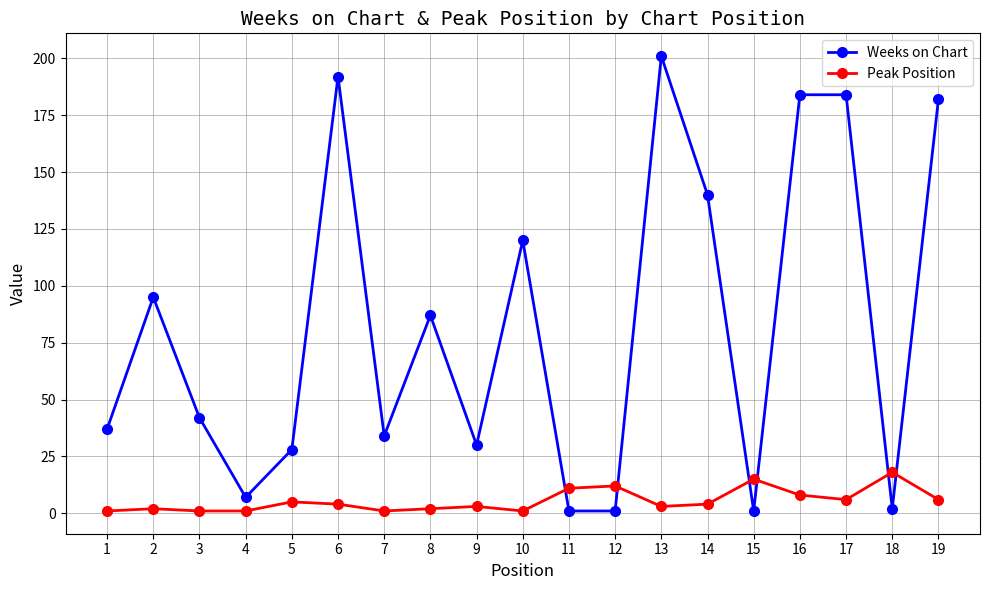

How many intersections are there between Weeks on Chart and Peak Position?

6